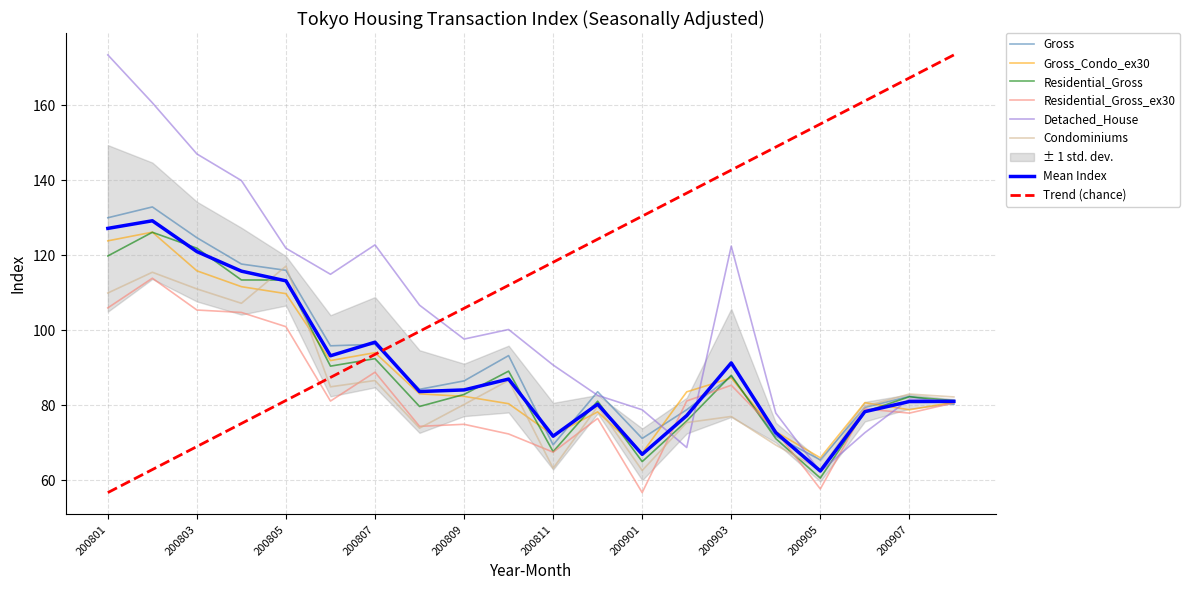

Which series has the largest total across all categories?

Detached_House